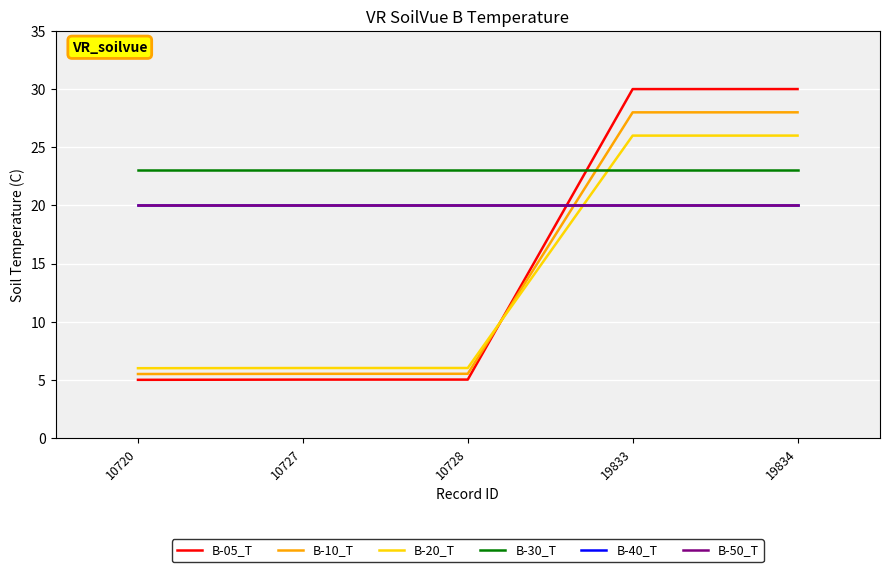

The value of B-30_T at 10720 is 31.7. True or false?

False